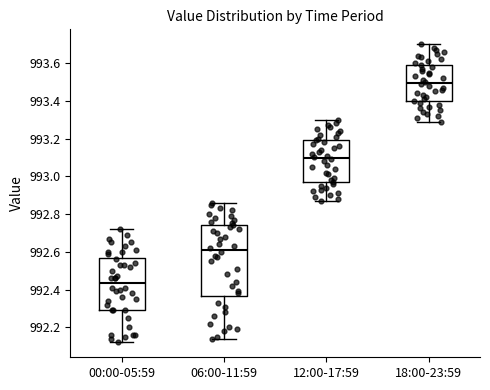

Reading left to right, transcribe this box plot: for each box, give where its median line is, the range the box spans, and where its two whiskers end, as read against the y-axis. The values are not printed on the chart, so give them approximately, as read against the axis.

00:00-05:59: median 992.44, box 992.30 to 992.56, whiskers 992.12 to 992.72
06:00-11:59: median 992.62, box 992.36 to 992.74, whiskers 992.14 to 992.86
12:00-17:59: median 993.10, box 992.96 to 993.20, whiskers 992.88 to 993.30
18:00-23:59: median 993.50, box 993.40 to 993.60, whiskers 993.30 to 993.70